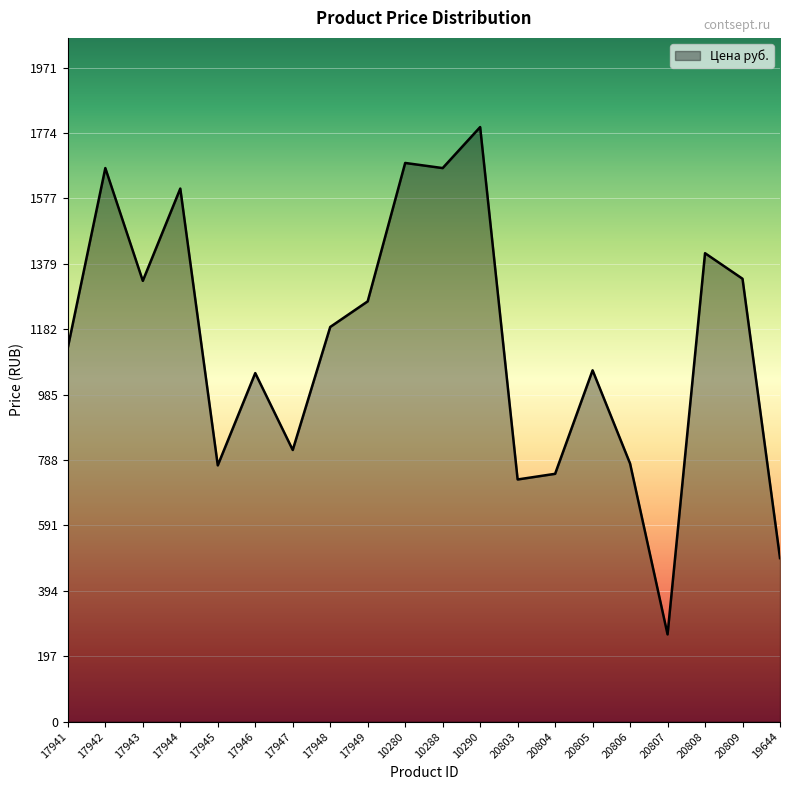

True or false: the data shows 2156.0 at 17944.

False